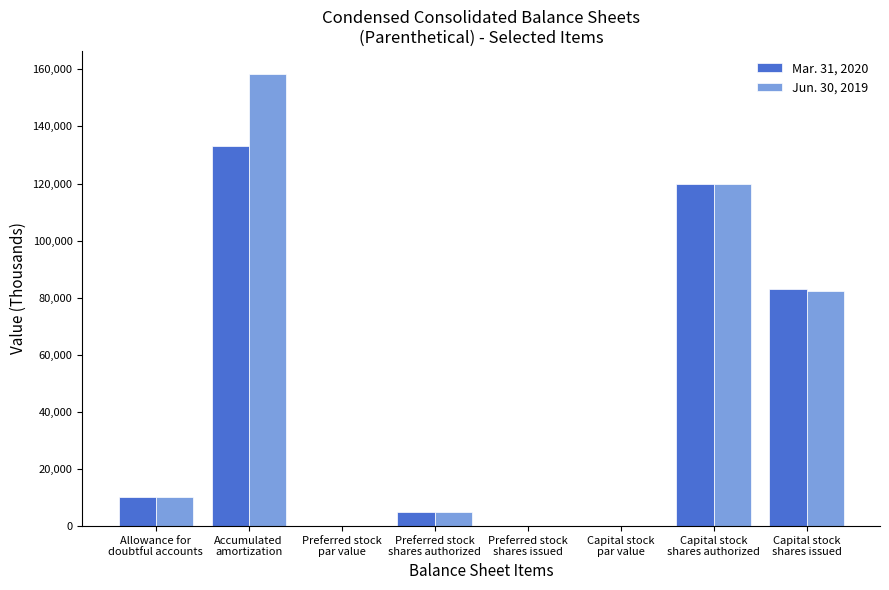

What is the maximum value for Mar. 31, 2020?

133306.0